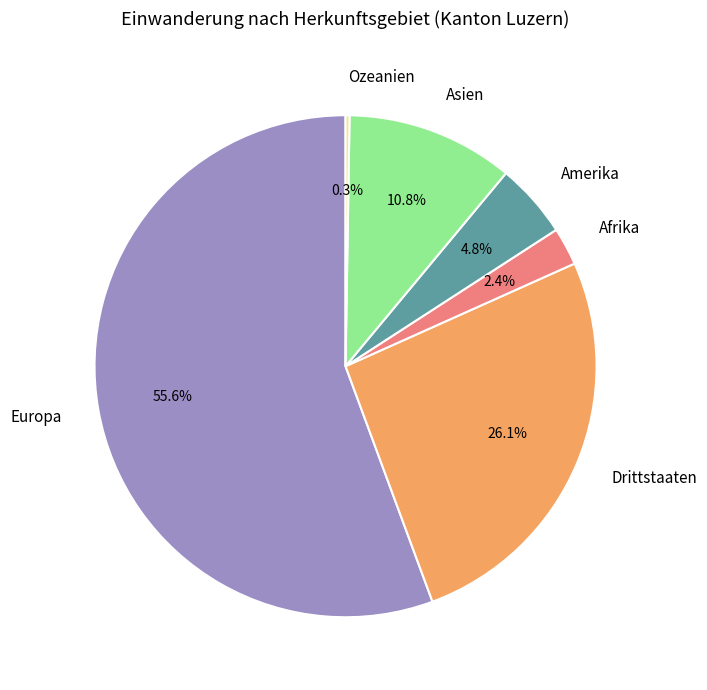

Which slice is the largest?

Europa